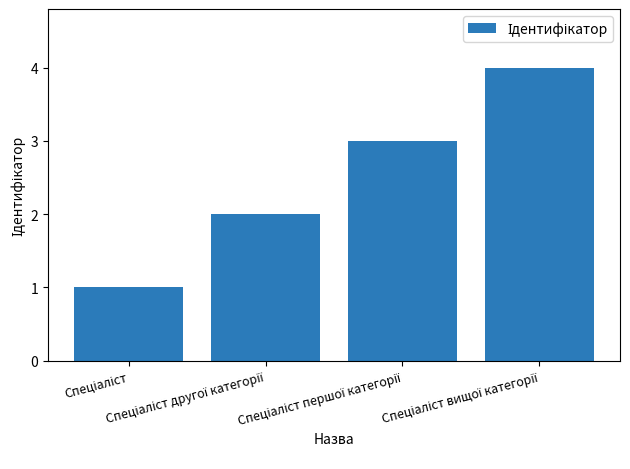

What is the difference between the maximum and minimum values?

3